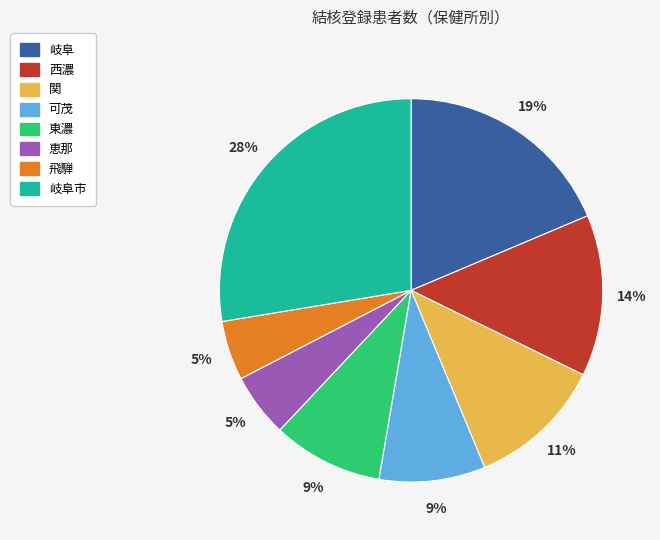

Is there a majority slice in this chart?

No